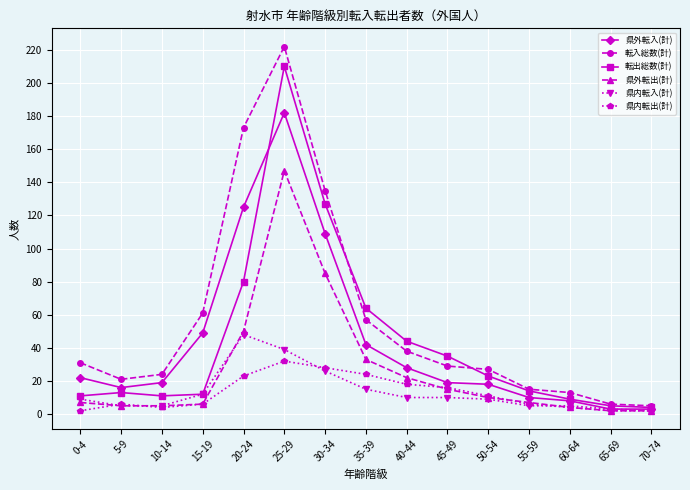

What are all the series names shown in the legend?

県外転入(計), 転入総数(計), 転出総数(計), 県外転出(計), 県内転入(計), 県内転出(計)